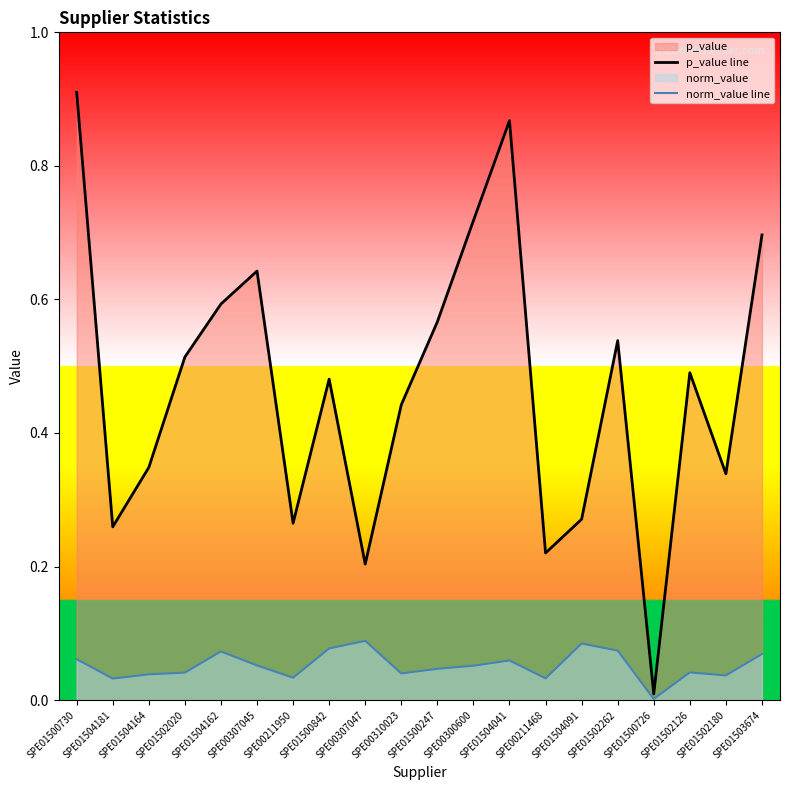

At SPE01500730, list the series in order from largest to smallest.

p_value line, norm_value line